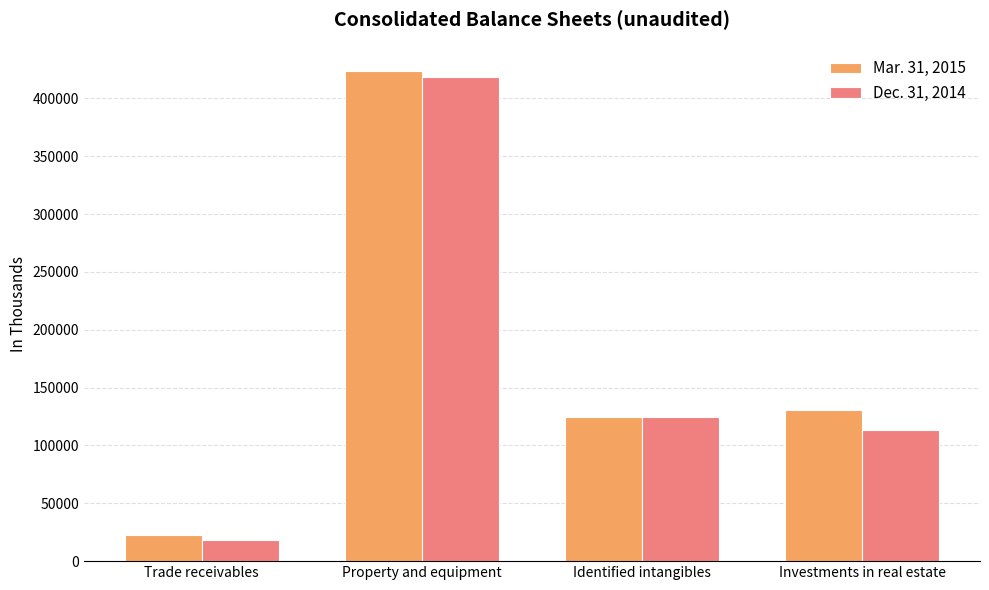

What are all the series names shown in the legend?

Mar. 31, 2015, Dec. 31, 2014